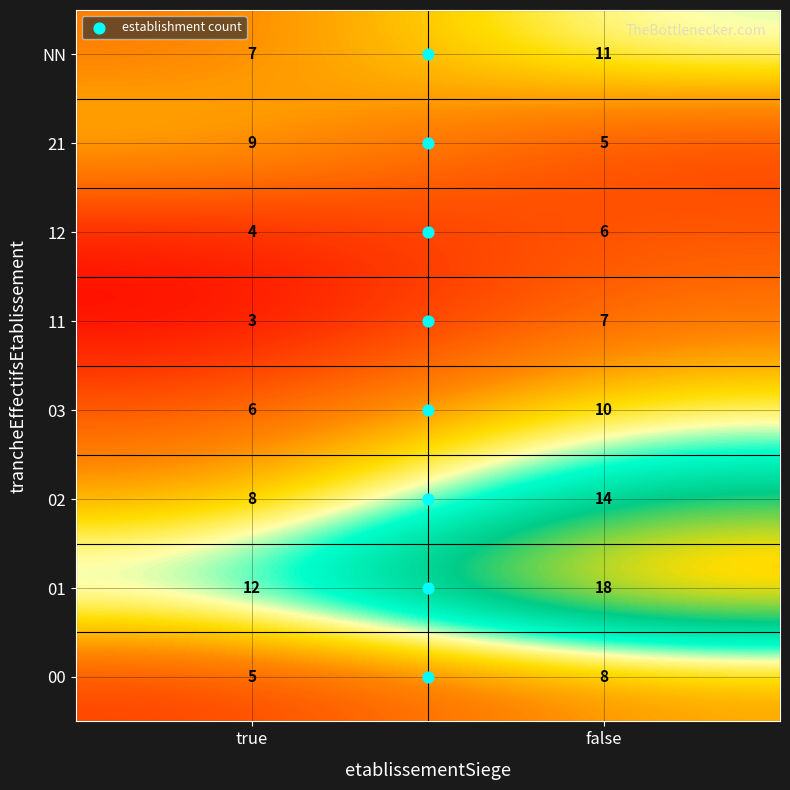

What is the average value of the 12 series?

5